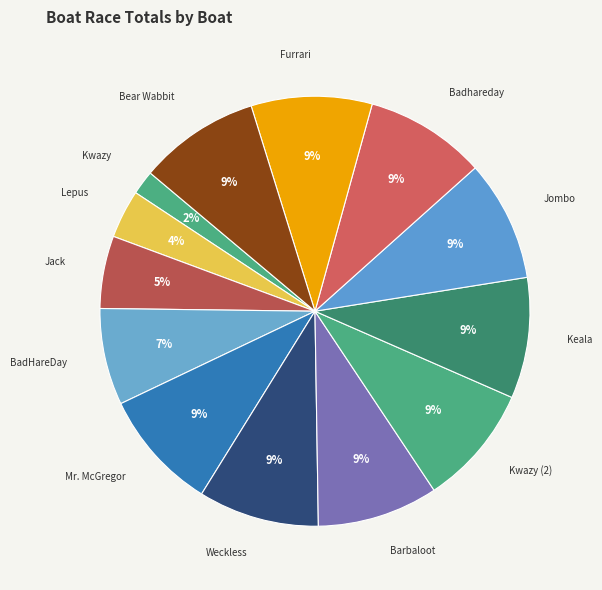

Between Bear Wabbit and BadHareDay, which is larger?

Bear Wabbit